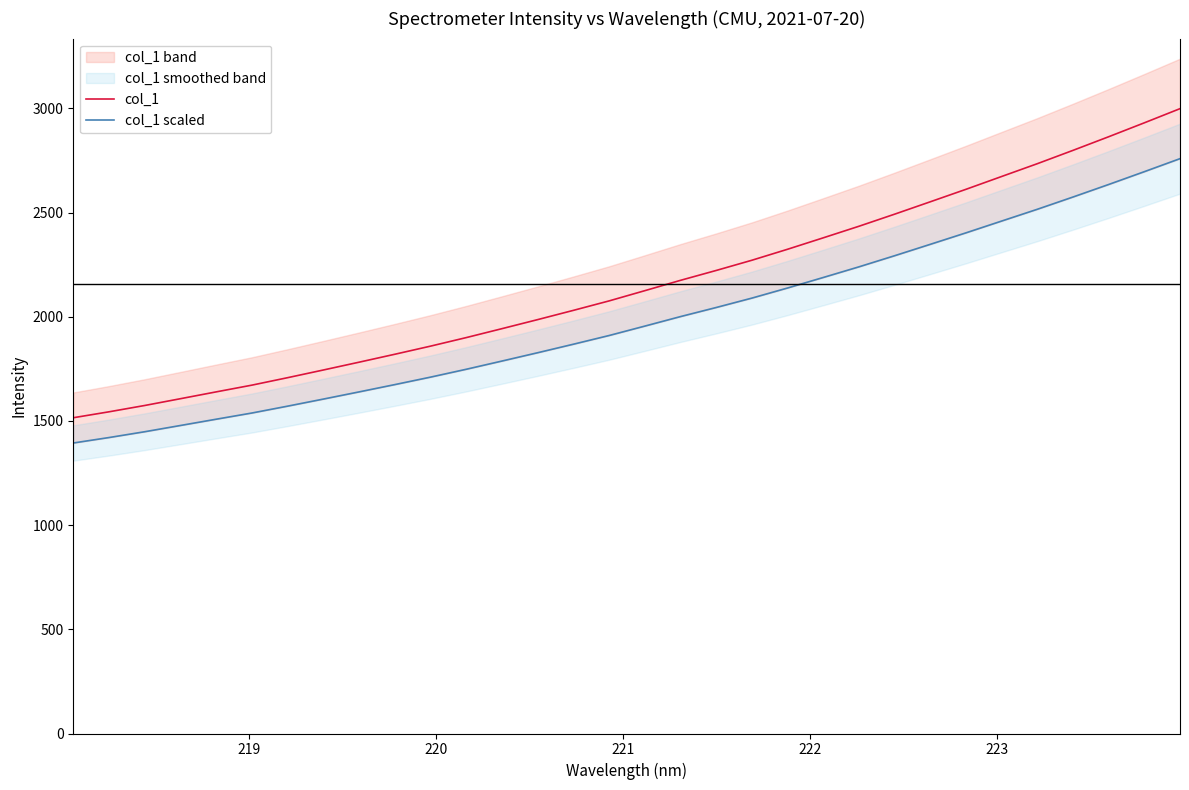

What is the highest value of the col_1 series?

2998.6